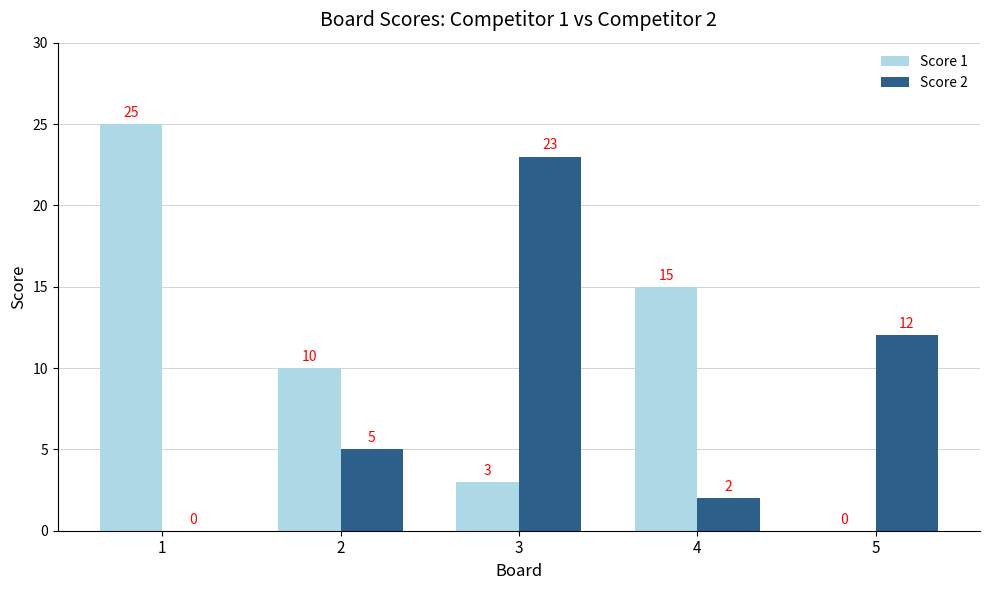

What is the difference between the Score 1 values at 2 and 5?

10